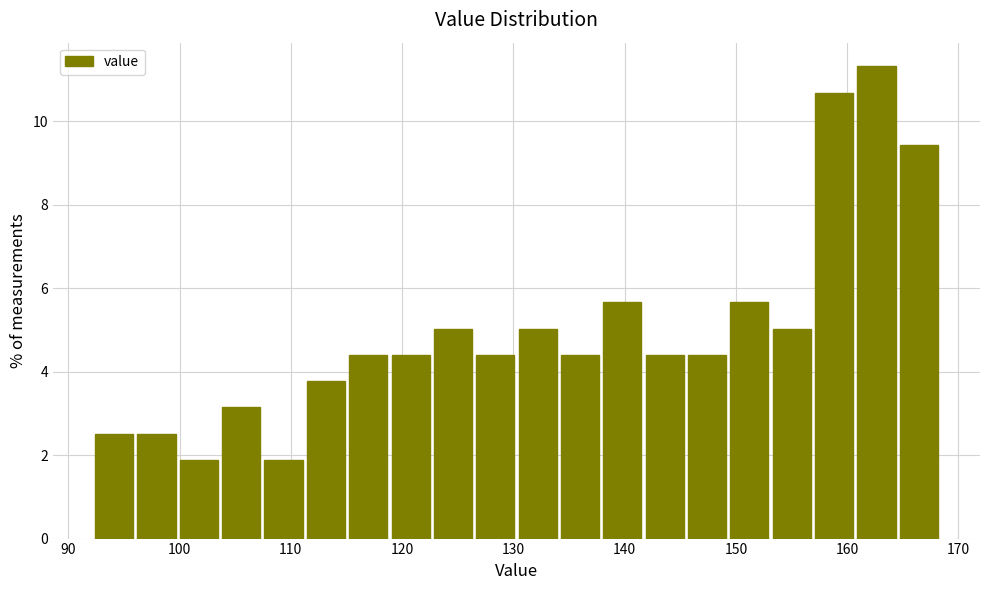

Read against the x-axis, roughly where is the centre of the tallest bar?

163